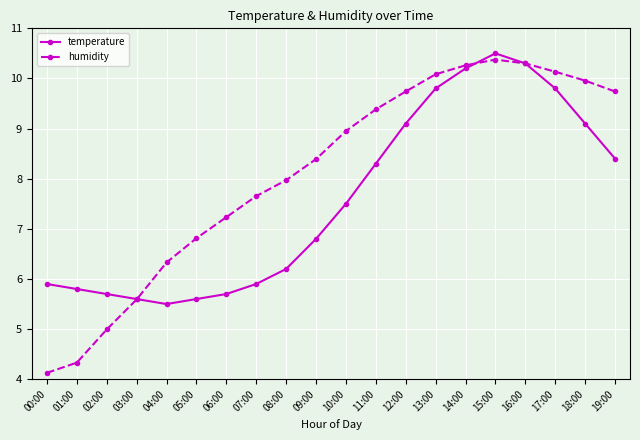

At how many categories does at least one series exceed 4?

20